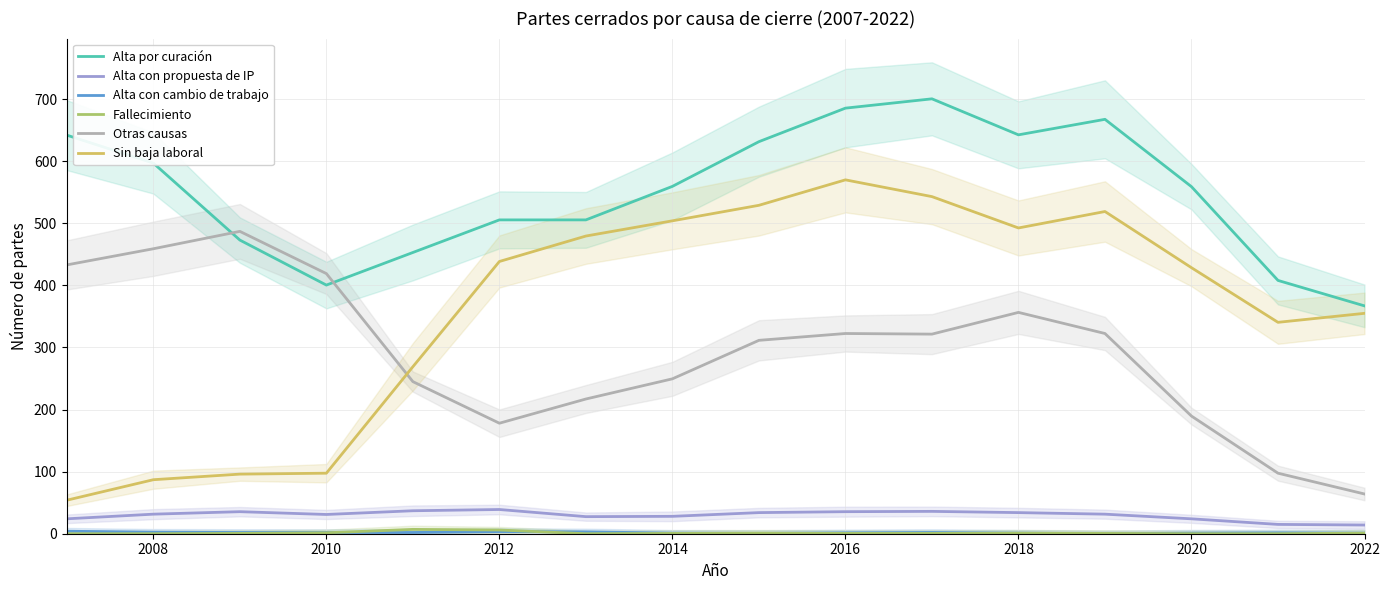

List the series in order of their peak value, highest first.

Alta por curación, Sin baja laboral, Otras causas, Alta con propuesta de IP, Fallecimiento, Alta con cambio de trabajo